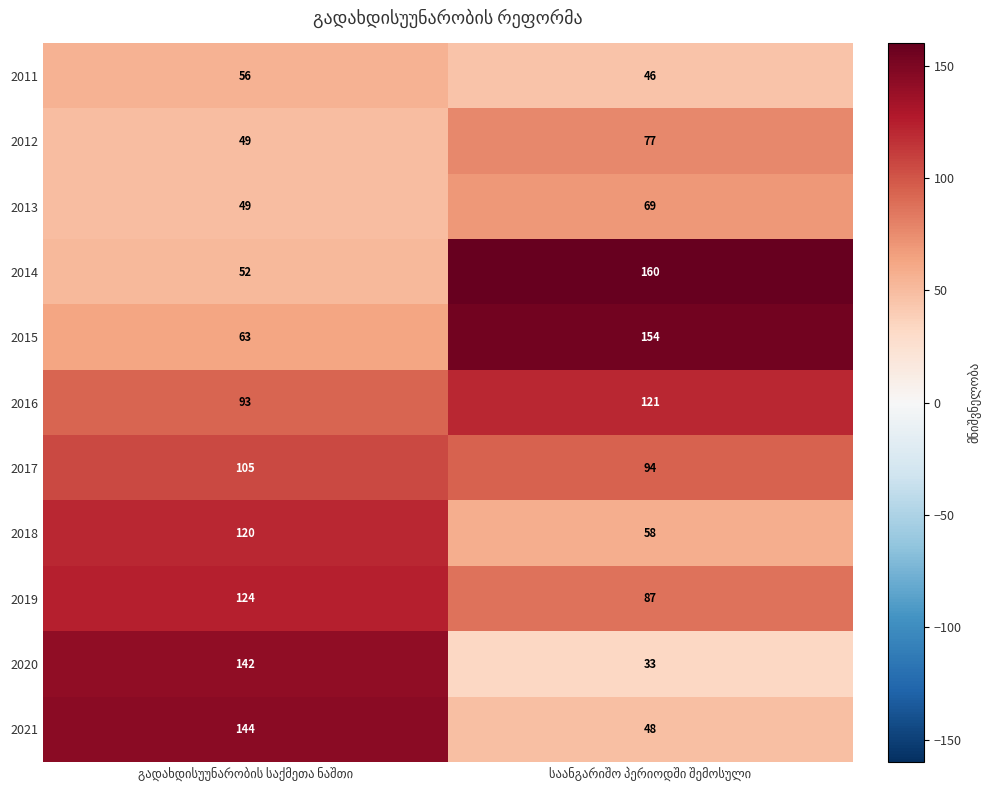

Which series has the largest total across all categories?

2015